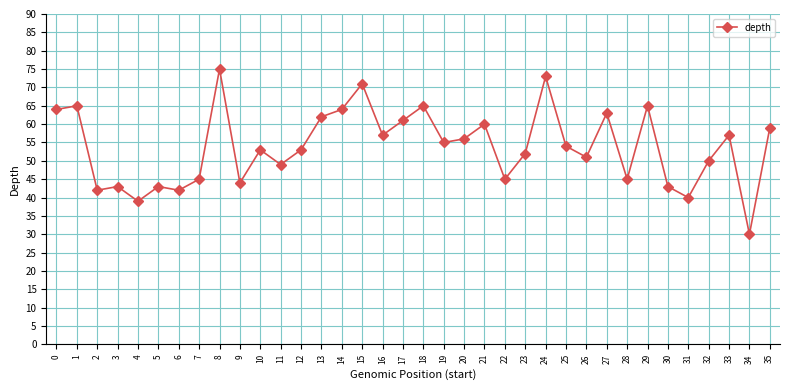

The value at 33 is 57. True or false?

True